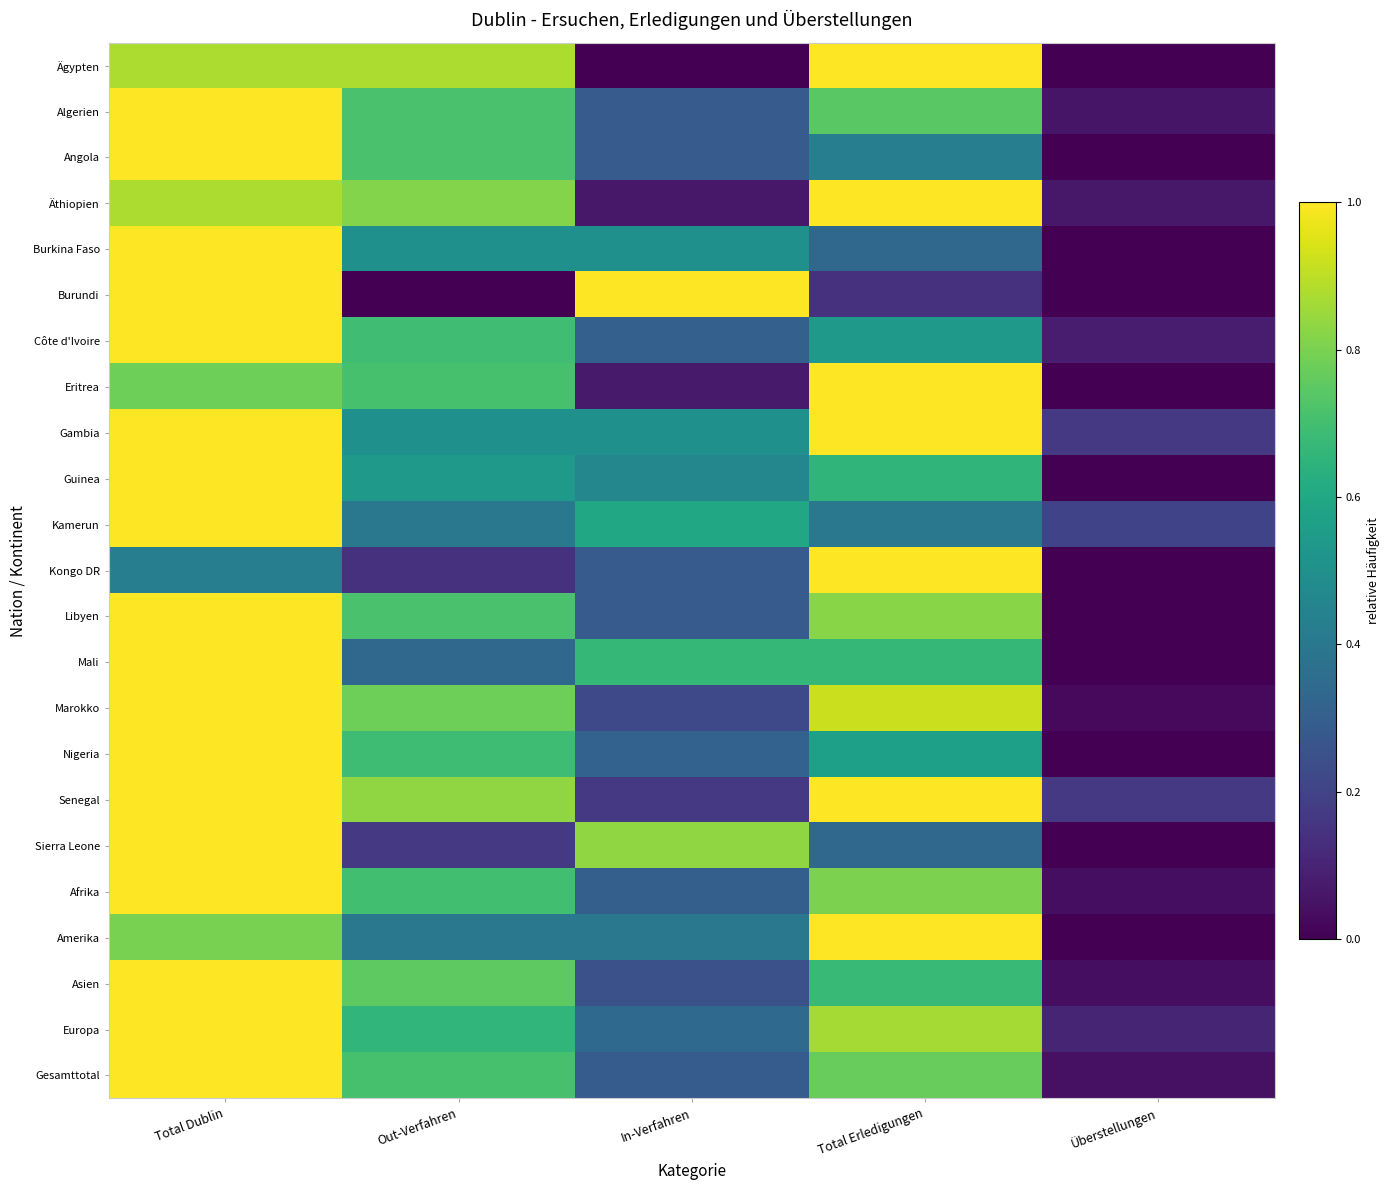

List the series in order of their peak value, lowest first.

Ägypten, Algerien, Angola, Äthiopien, Burkina Faso, Burundi, Côte d'Ivoire, Eritrea, Gambia, Guinea, Kamerun, Kongo DR, Libyen, Mali, Marokko, Nigeria, Senegal, Sierra Leone, Afrika, Amerika, Asien, Europa, Gesamttotal